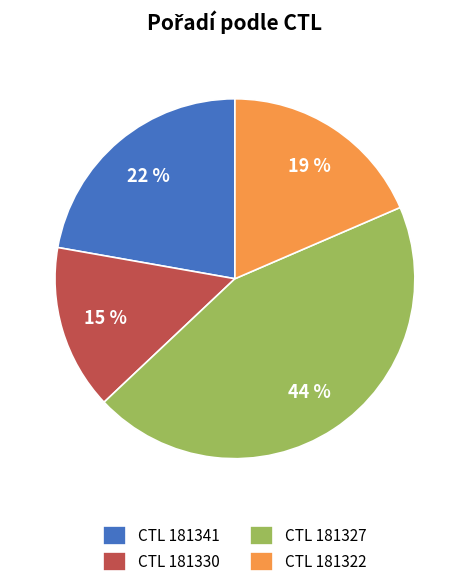

Between CTL 181327 and CTL 181322, which is larger?

CTL 181327